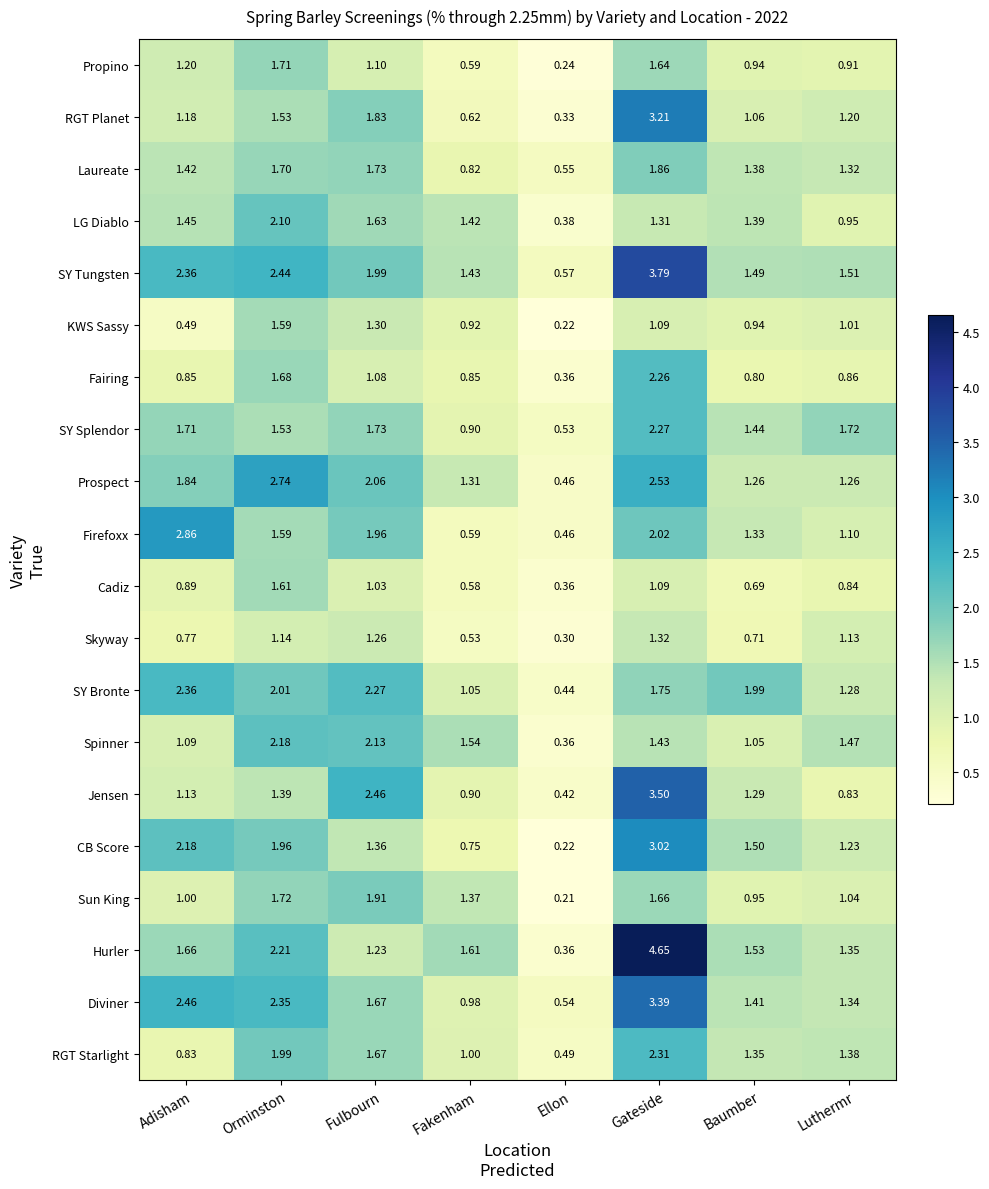

Which category has the highest value in the Sun King series?

Fulbourn